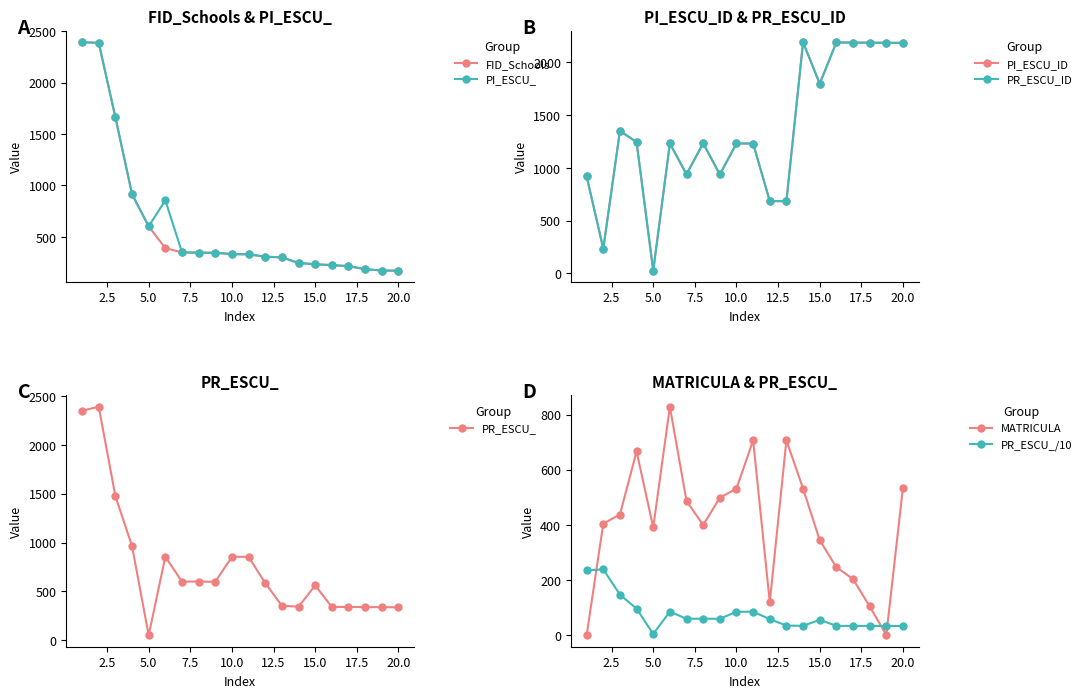

What is the highest value of the PI_ESCU_ series?

2394